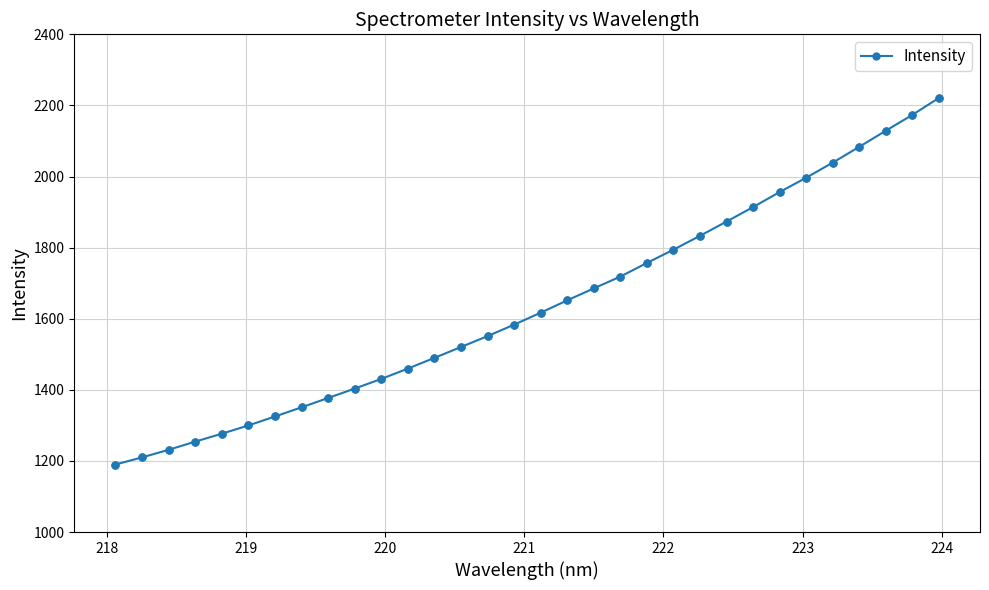

What is the greatest value displayed?

2221.0